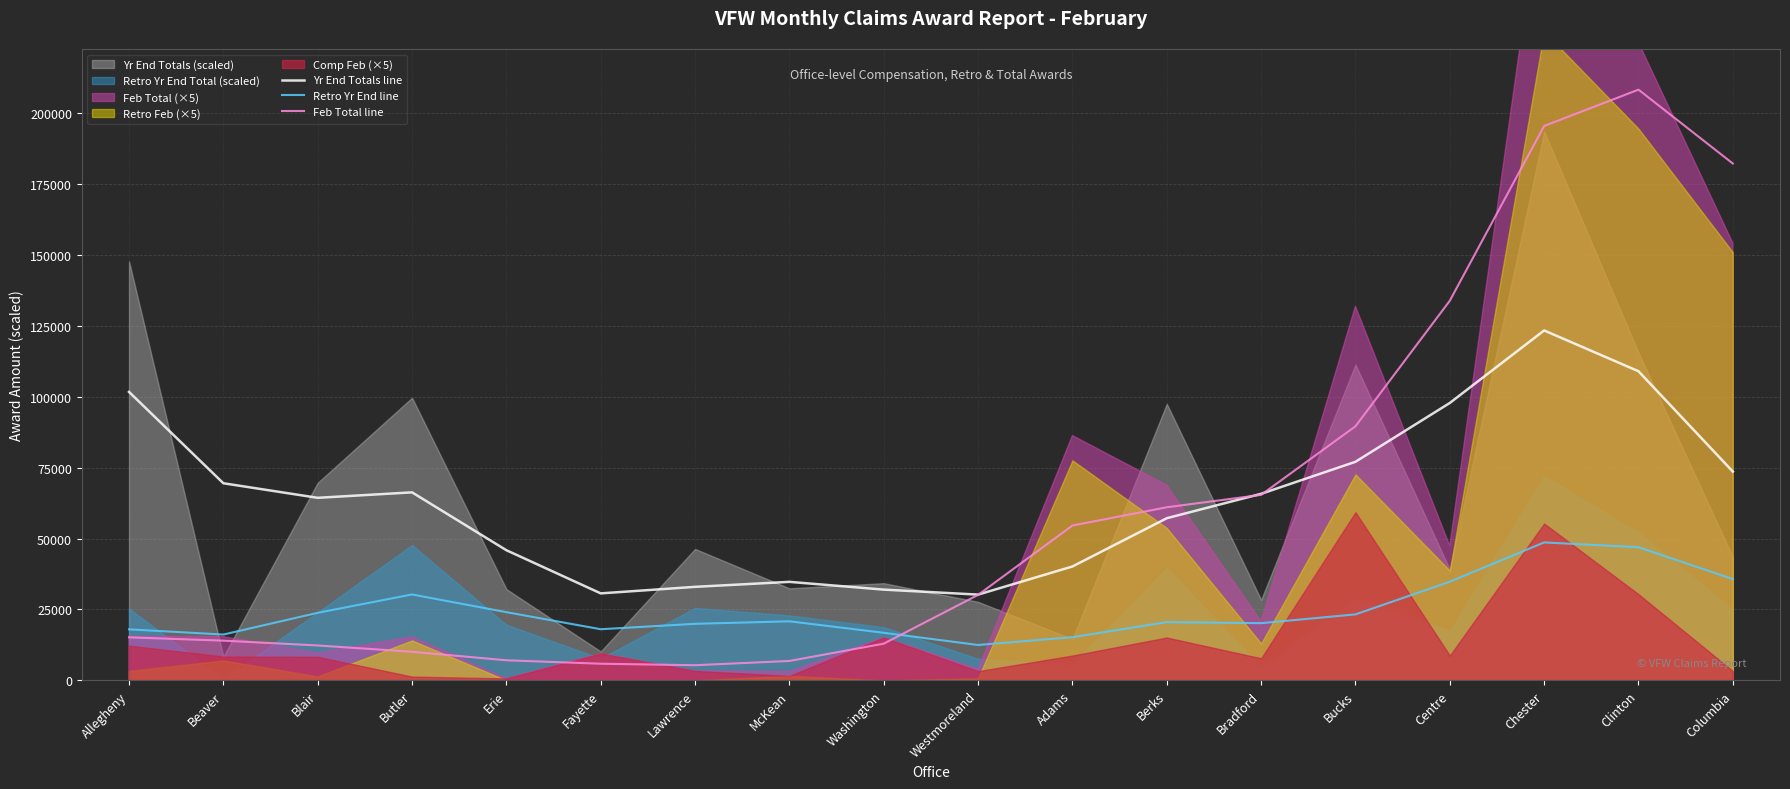

Which has a higher value, Erie or Washington?

Erie